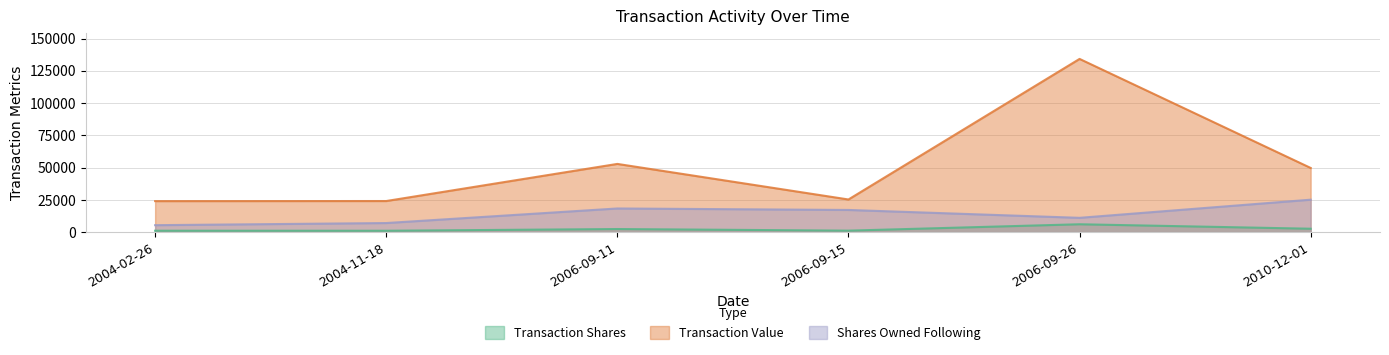

Does the chart have visible grid lines?

Yes